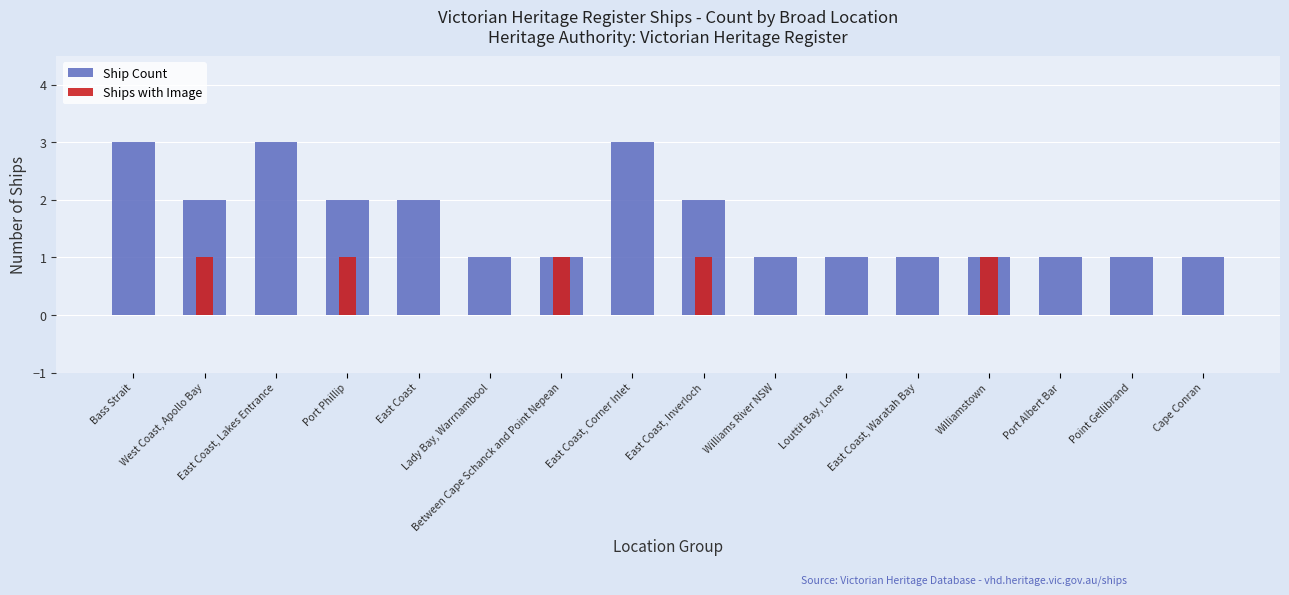

At how many categories does at least one series exceed 2?

3